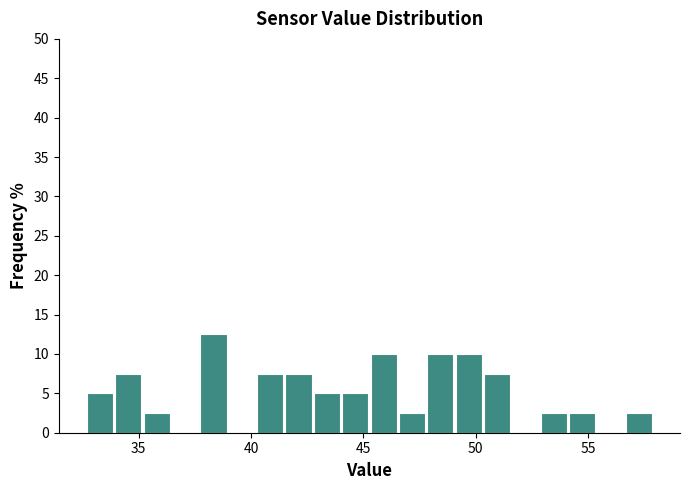

Read against the x-axis, roughly where is the centre of the tallest bar?

38.5